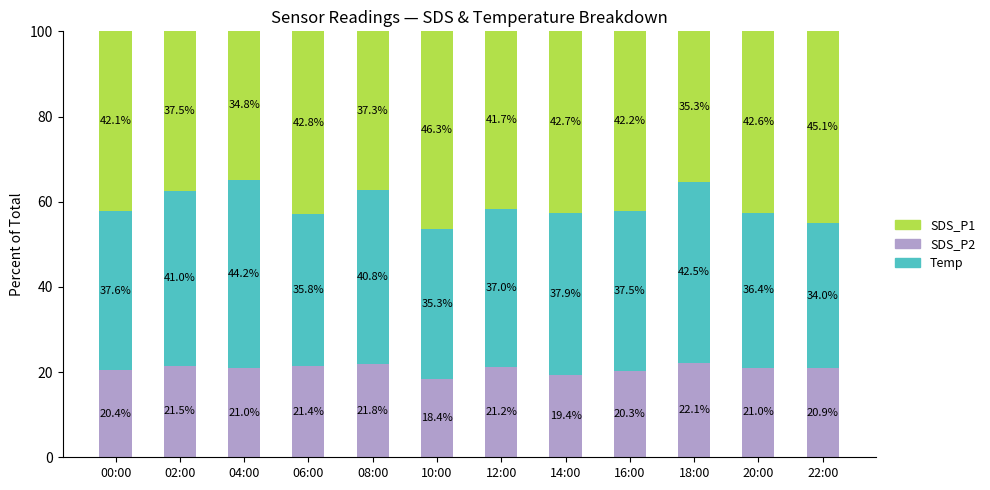

Are the bars horizontal?

No